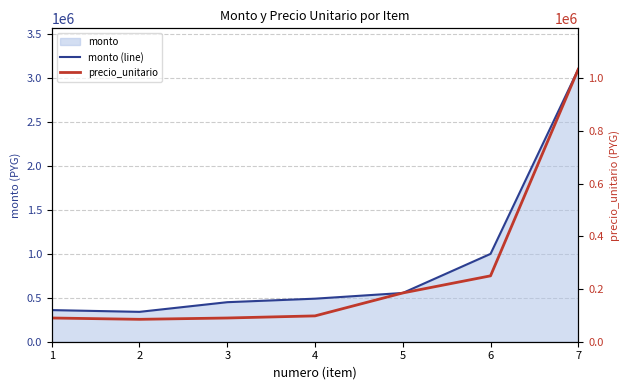

The value of precio_unitario at 4 is 58944. True or false?

False